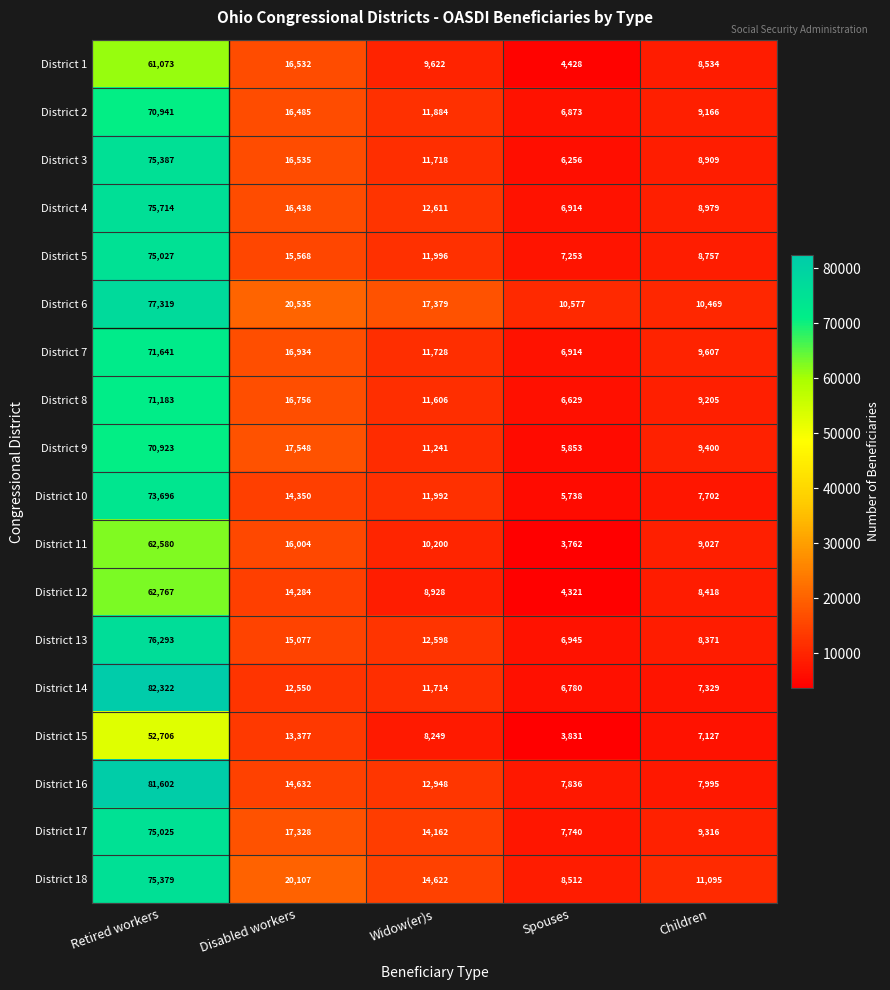

Which label corresponds to the largest value in the chart?

Retired workers